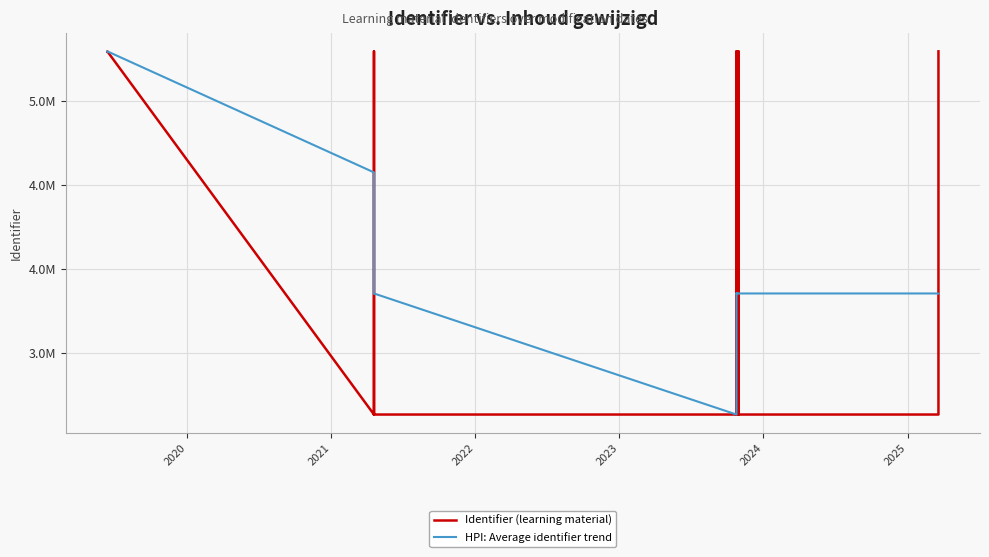

What is the value of the HPI: Average identifier trend point at the 11th from the left?

3855024.7